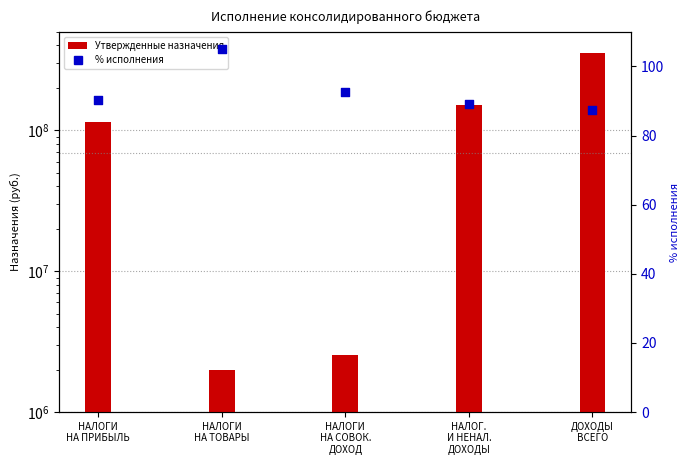

At how many categories does at least one series exceed 281739596?

1